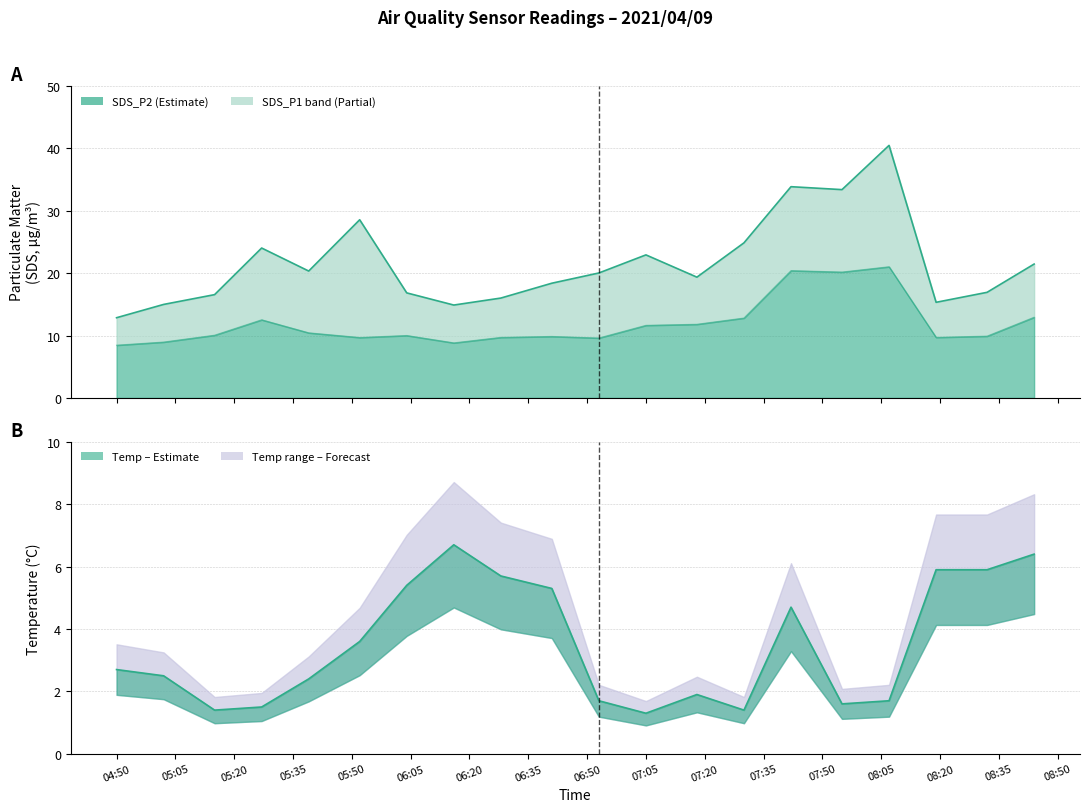

How many data points in Temp line are less than 2?

8